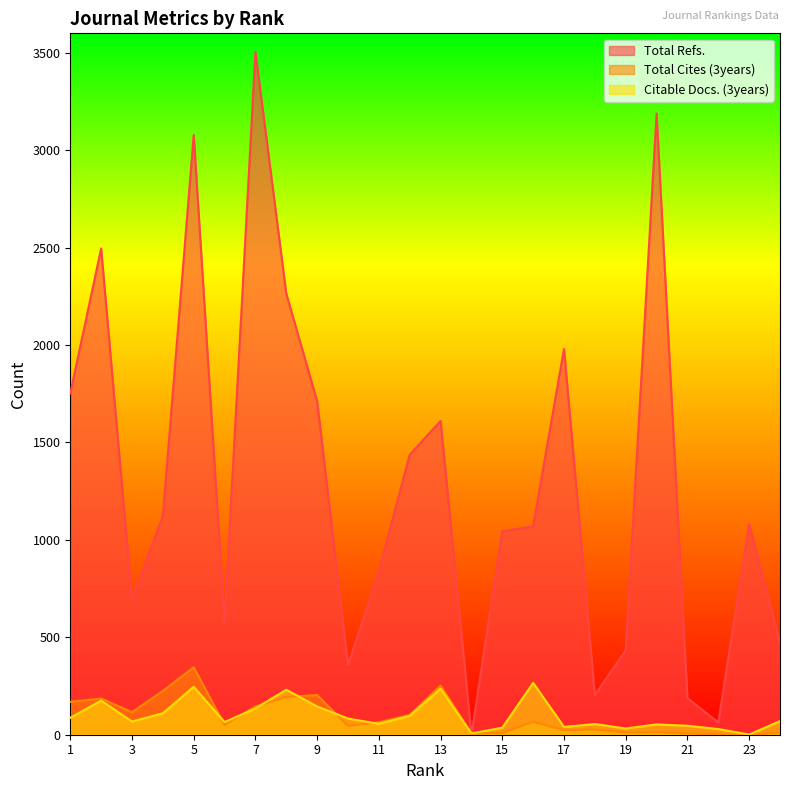

Is it true that Total Cites (3years) equals 11 at 19?

True